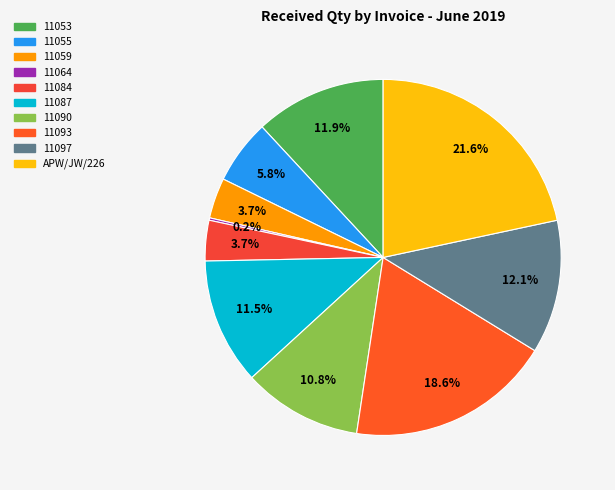

Which category has the biggest portion of the pie?

APW/JW/226